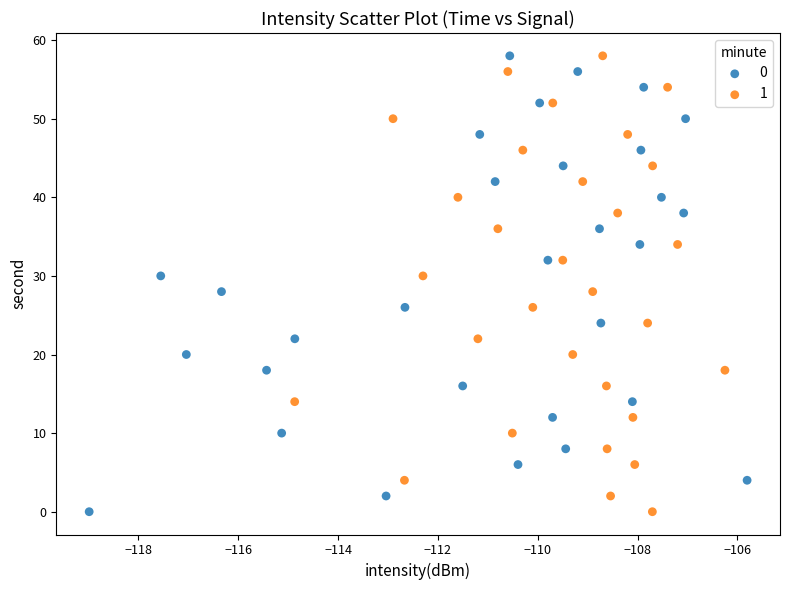

What are all the series names shown in the legend?

0, 1